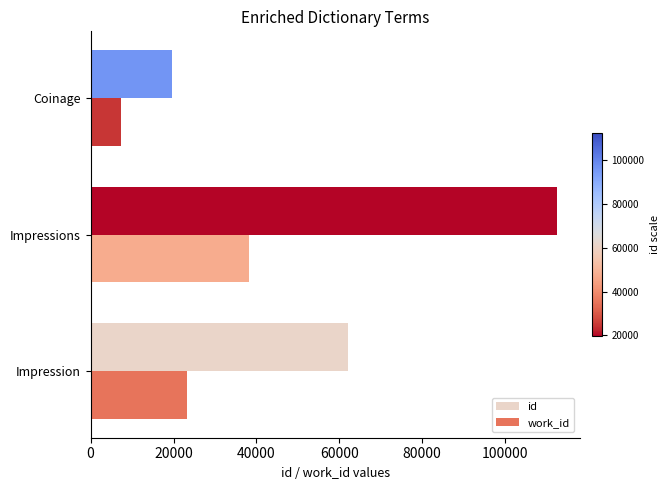

What is the approximate value of work_id at Impression?

23295